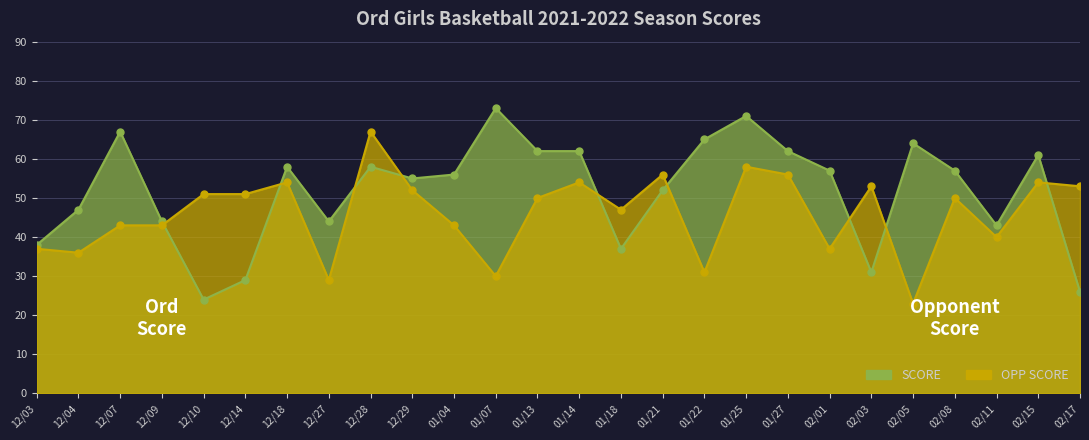

The OPP SCORE series shows 56 at 01/21. True or false?

True